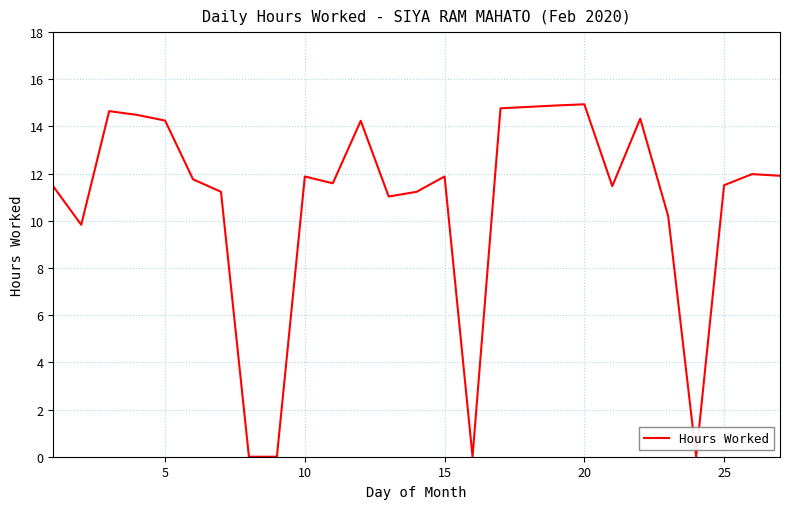

What is the difference between the maximum and minimum values?

14.9